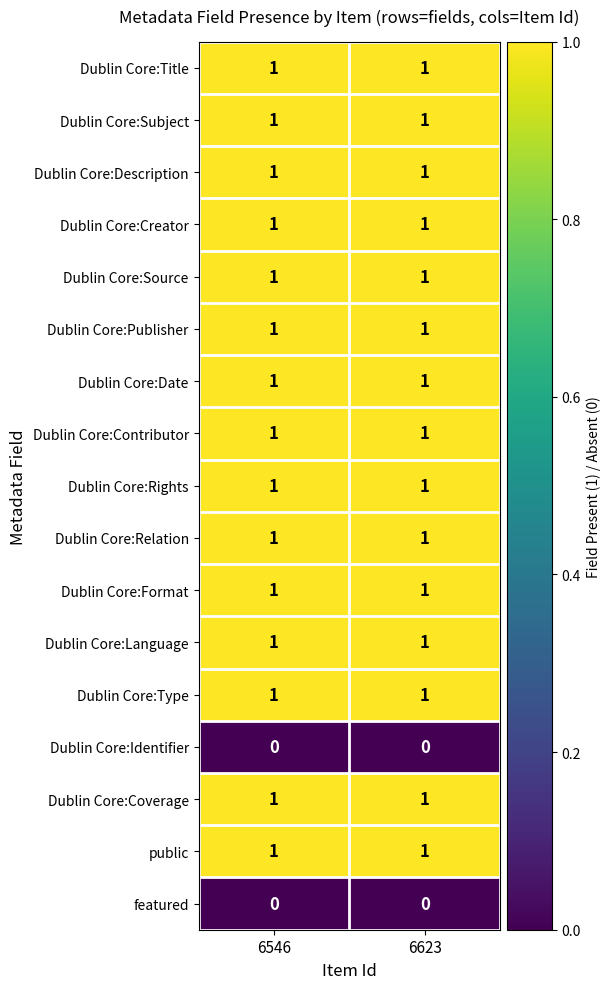

What is the maximum value shown in the chart?

1